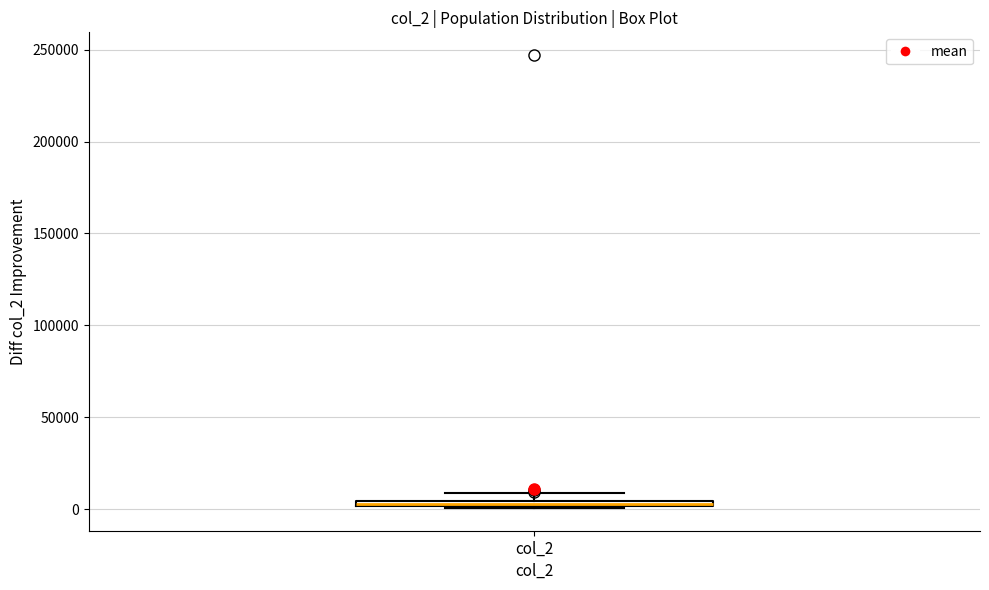

Where is the upper edge of the box for col_2 on the y-axis? The values are not printed on the chart, so give them approximately, as read against the axis.

5000